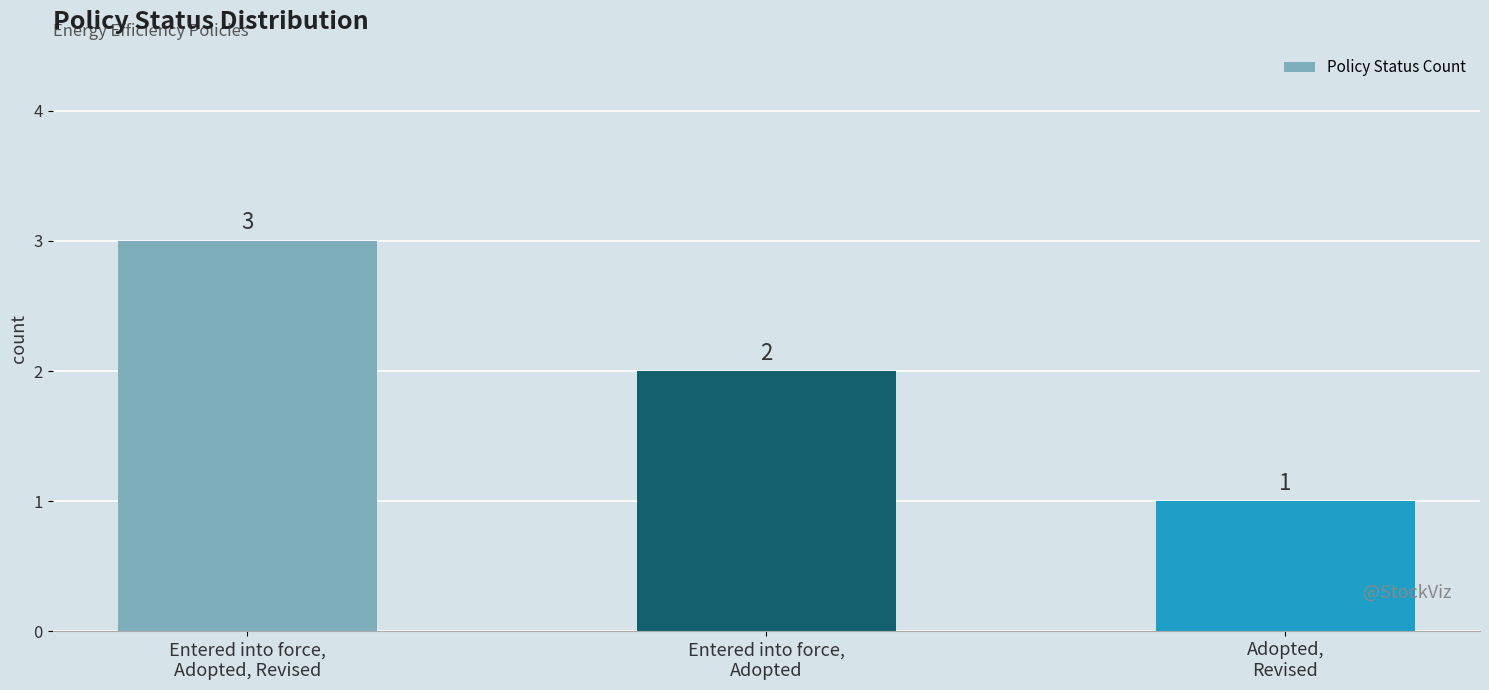

At which category does the chart reach its peak across all series?

Entered into force,
Adopted, Revised